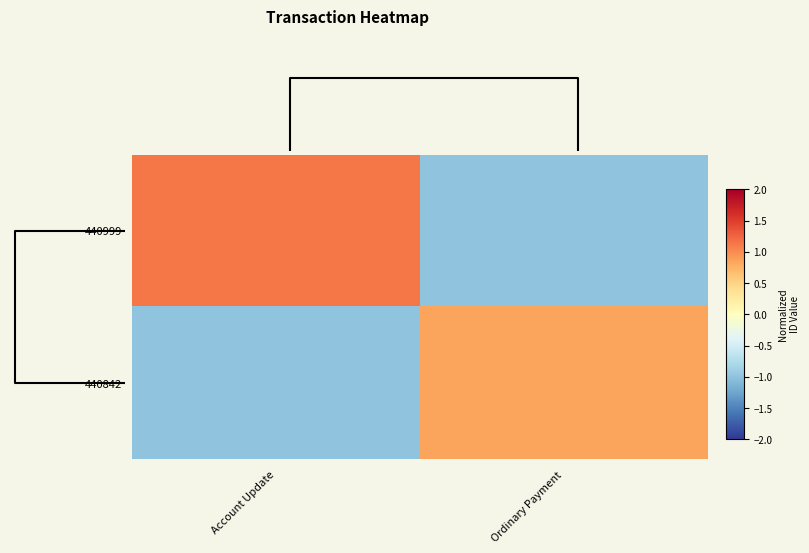

Reading left to right, transcribe all the data shown in this chart.

440999: Account Update=1.1	Ordinary Payment=-1.0
440842: Account Update=-1.0	Ordinary Payment=0.9